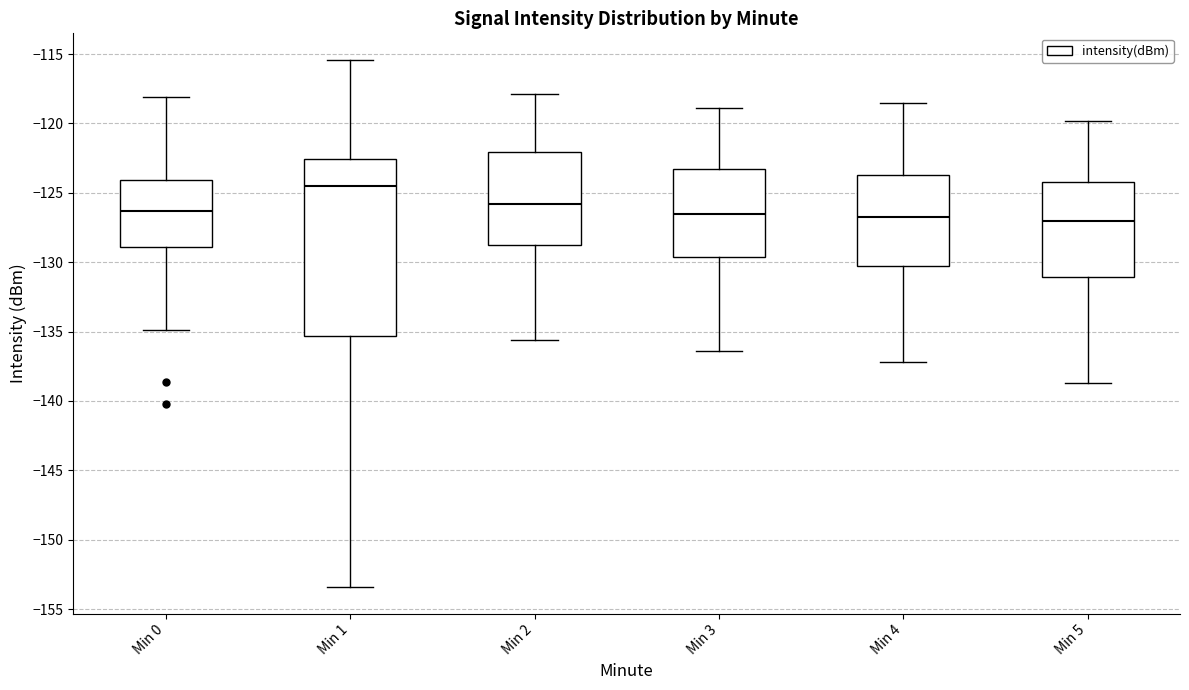

Reading left to right, read every box against the y-axis: the position of its median line, the range the box covers, and the ends of its whiskers. The values are not printed on the chart, so give them approximately, as read against the axis.

Min 0: median -126.5, box -129.0 to -124.0, whiskers -135.0 to -118.0
Min 1: median -124.5, box -135.5 to -122.5, whiskers -153.5 to -115.5
Min 2: median -126.0, box -128.5 to -122.0, whiskers -135.5 to -118.0
Min 3: median -126.5, box -129.5 to -123.5, whiskers -136.5 to -119.0
Min 4: median -126.5, box -130.0 to -123.5, whiskers -137.0 to -118.5
Min 5: median -127.0, box -131.0 to -124.0, whiskers -138.5 to -120.0